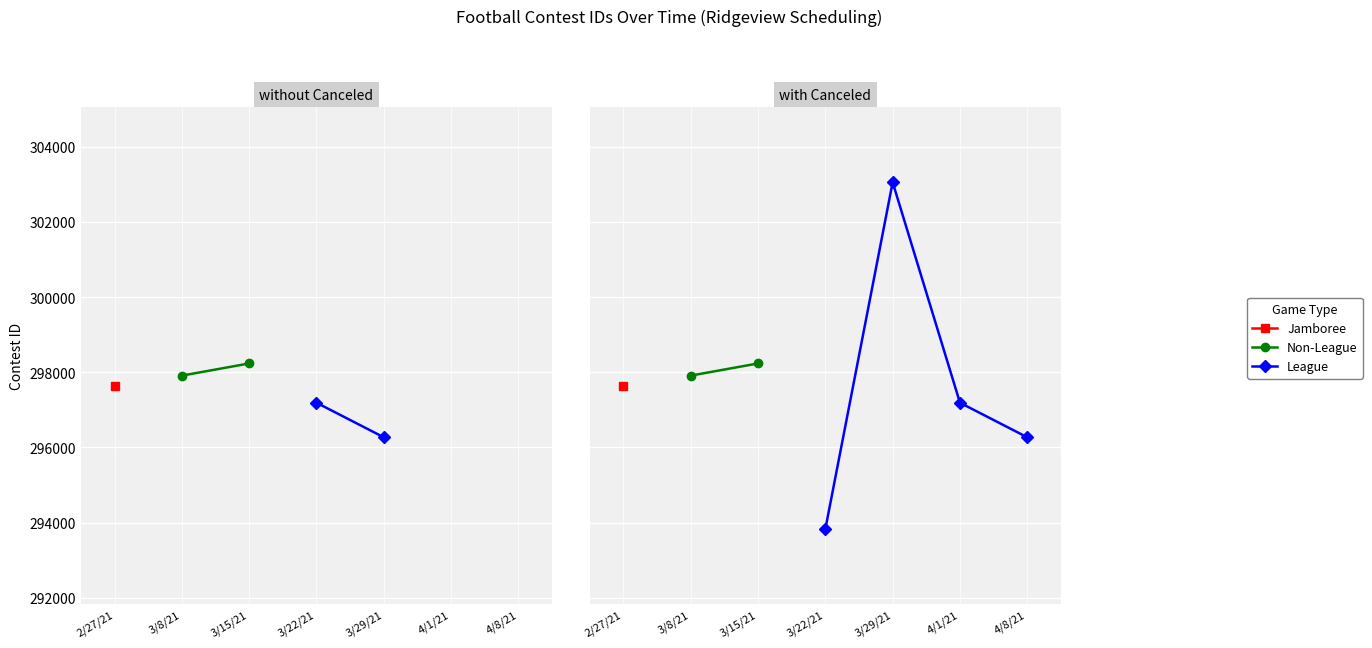

Is this an area chart (filled region under the line)?

No